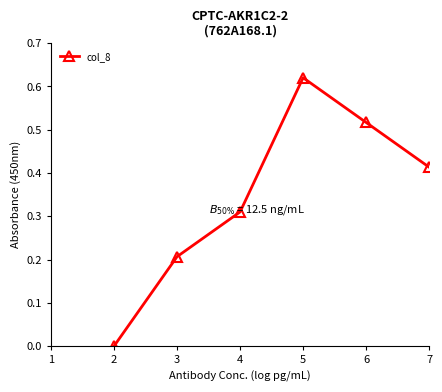

How many interior local valleys (lower than both neighbors) does the data have?

1